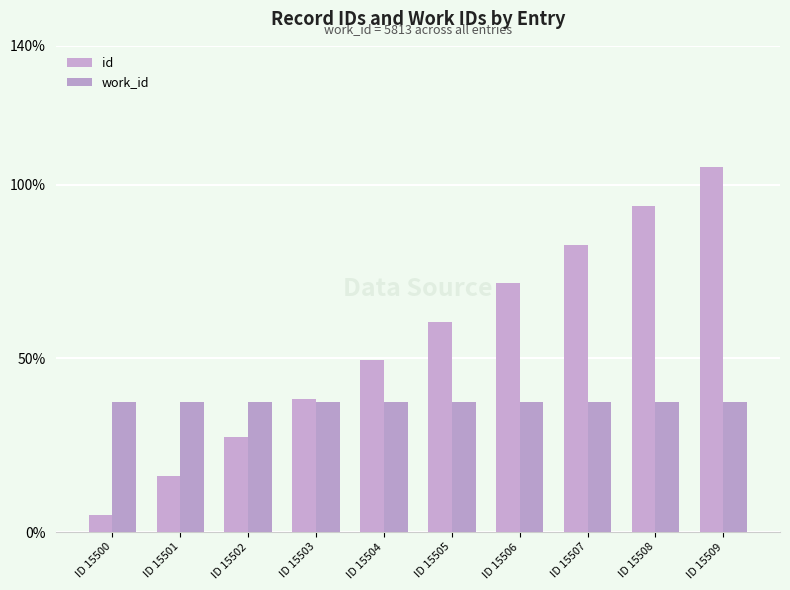

At ID 15509, list the series in order from largest to smallest.

id, work_id